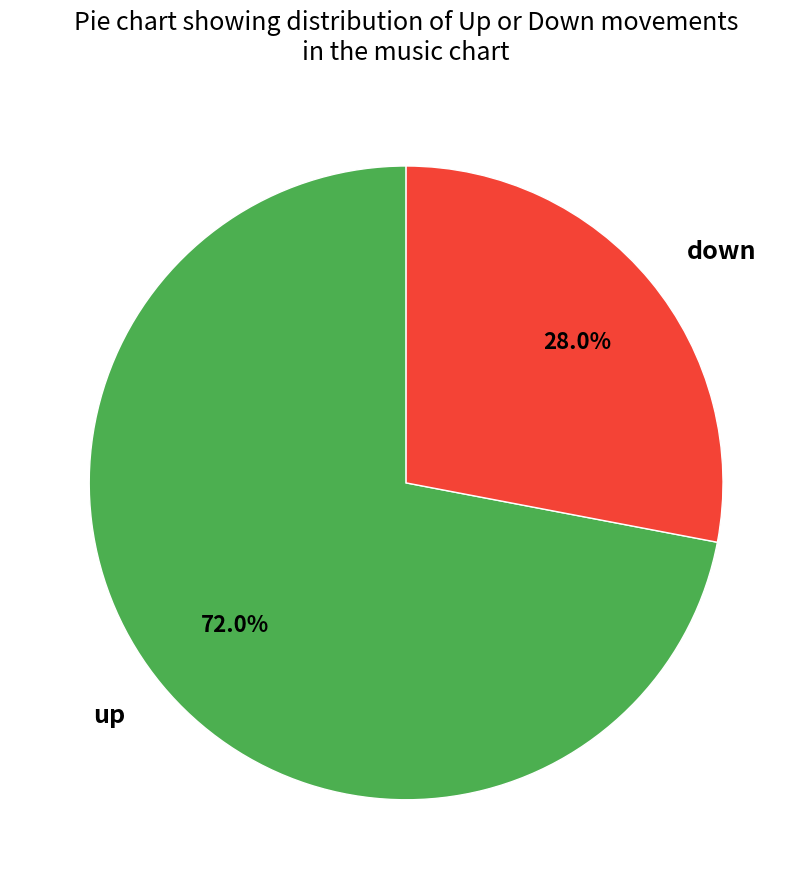

What is the ratio of the value at up to the value at down?

2.6